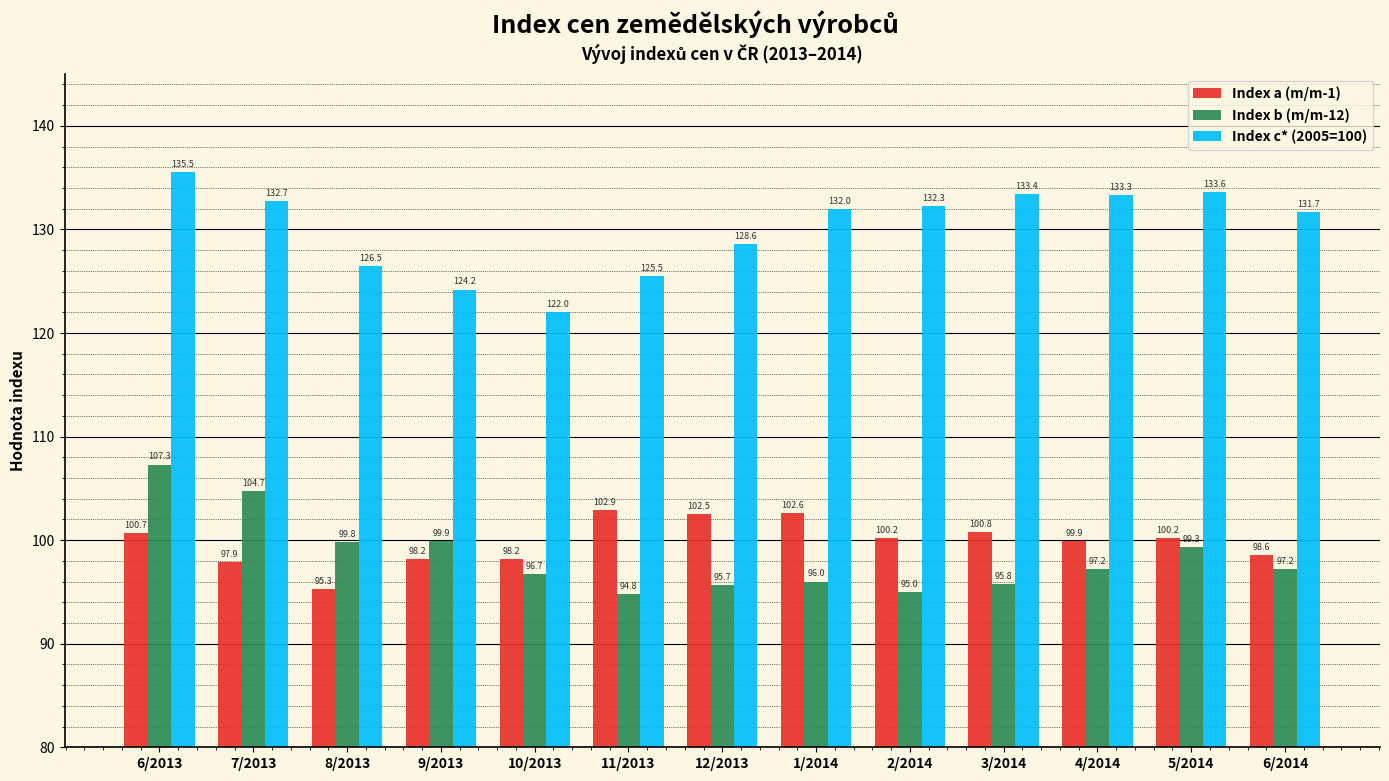

Which series has the largest total across all categories?

Index c* (2005=100)